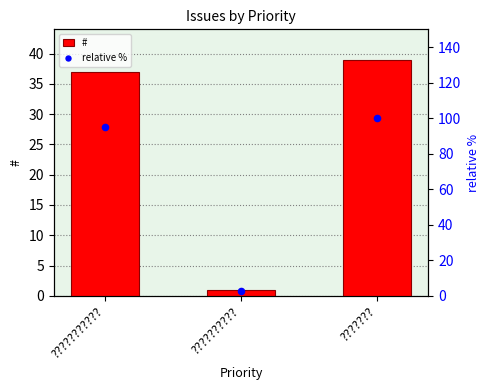

Which series contains the highest Y value?

relative %